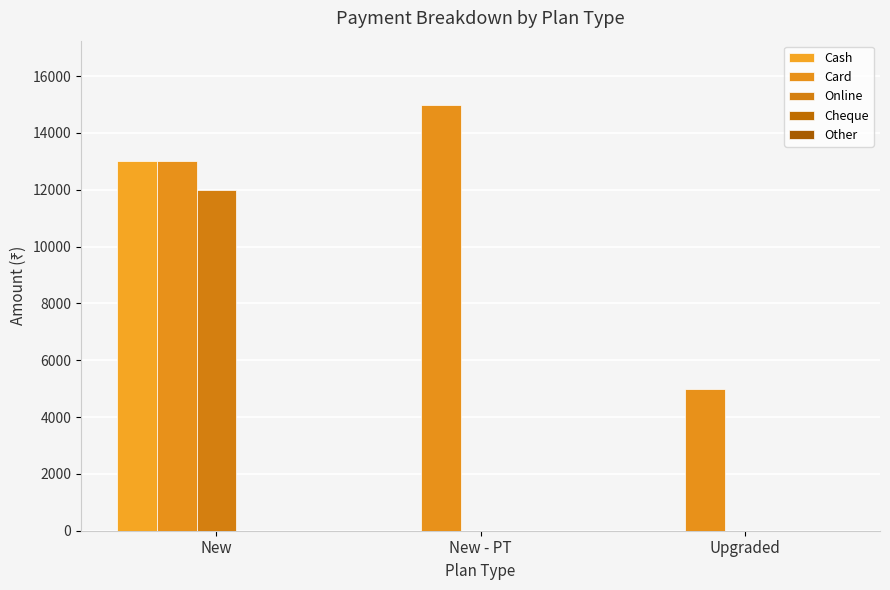

How many groups of bars are there?

3